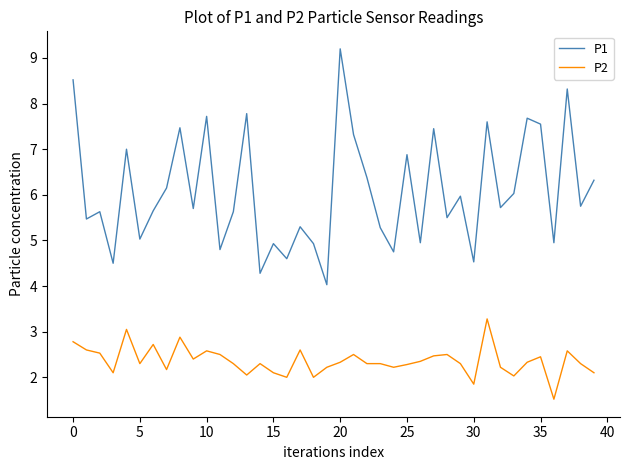

What is the smallest value displayed?

1.5